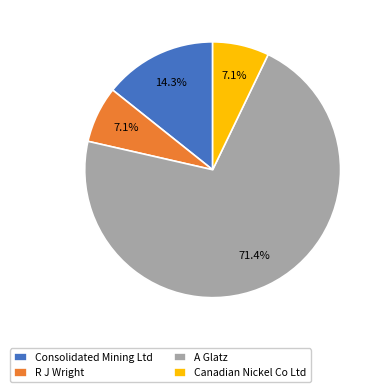

Between A Glatz and Canadian Nickel Co Ltd, which is larger?

A Glatz